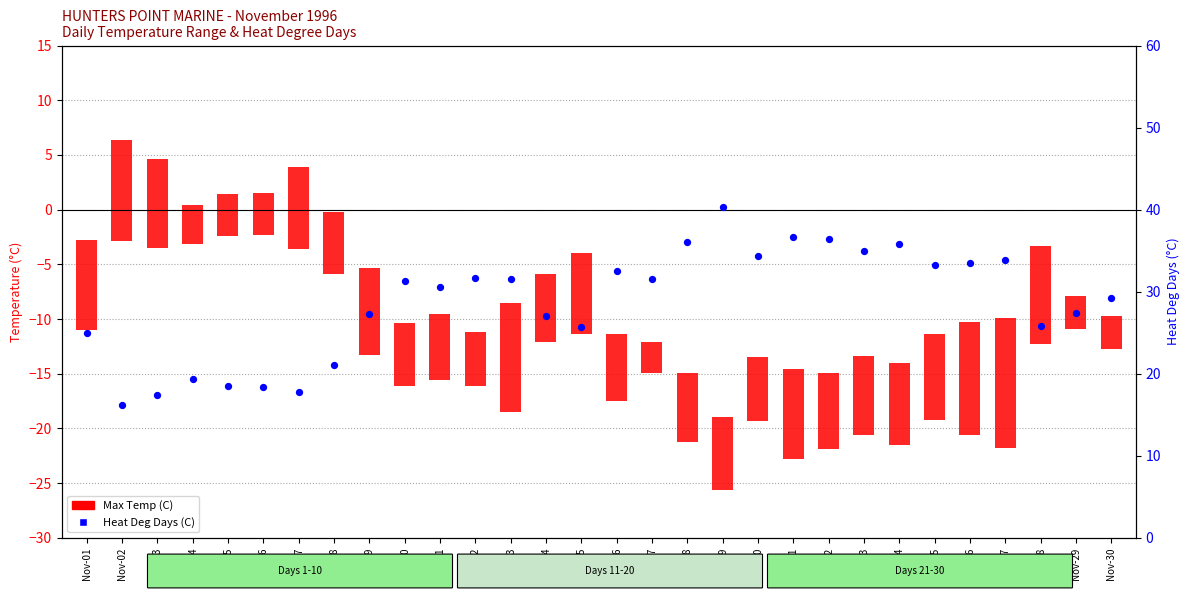

What are all the series names shown in the legend?

Max Temp (C), Heat Deg Days (C)